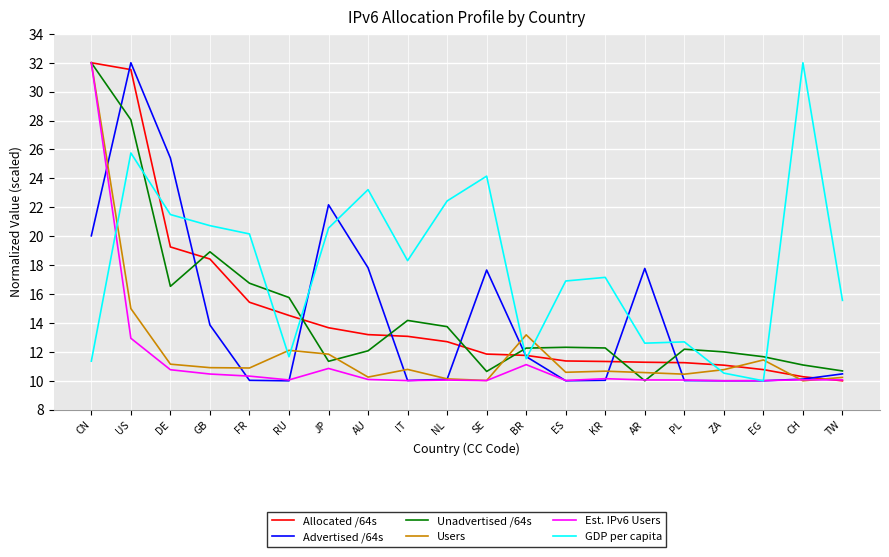

Where do Unadvertised /64s and Advertised /64s first cross each other?

CN and US